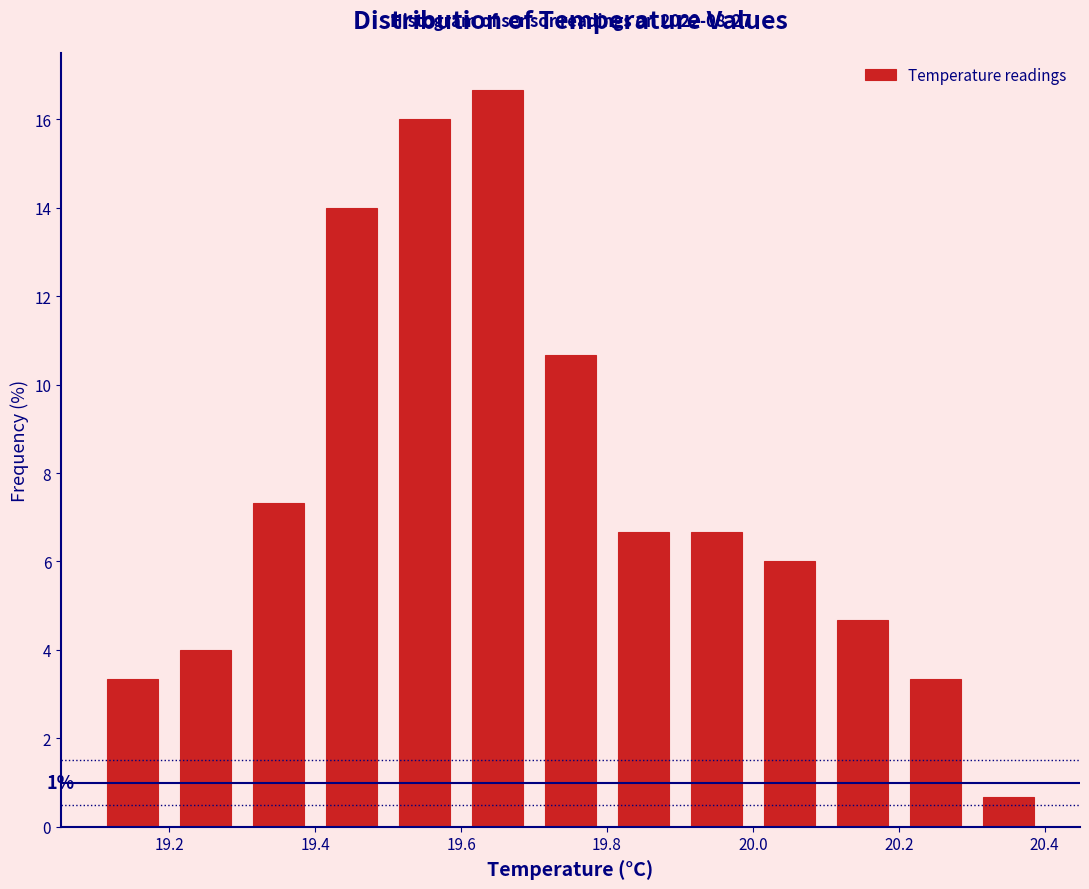

Which range on the x-axis has the tallest bar?

19.6 to 19.7